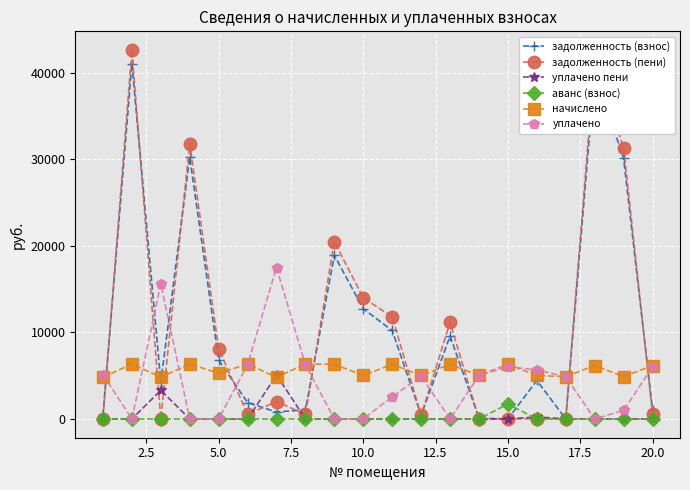

In начислено, how many points are higher than both neighbors (excluding endpoints)?

8